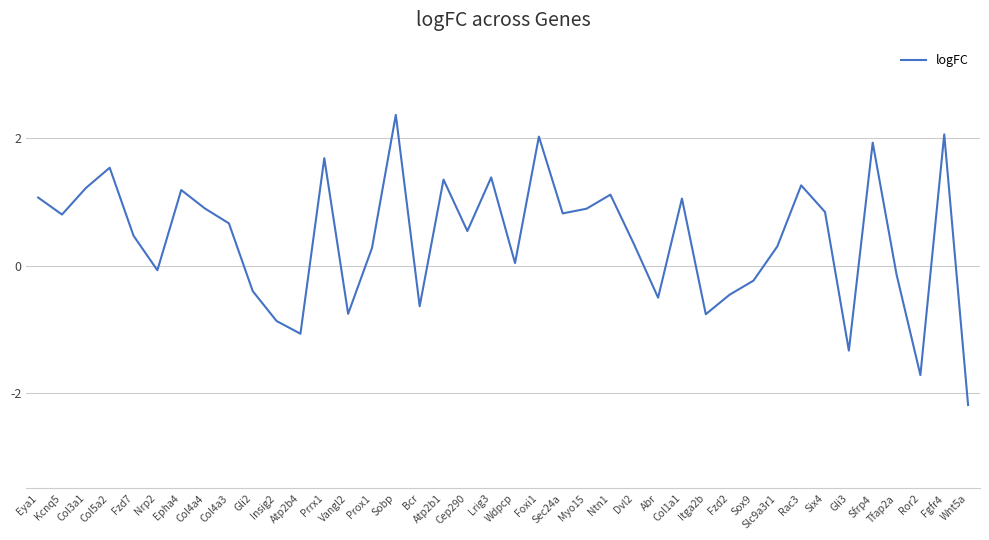

What is the difference between the maximum and minimum values?

4.6